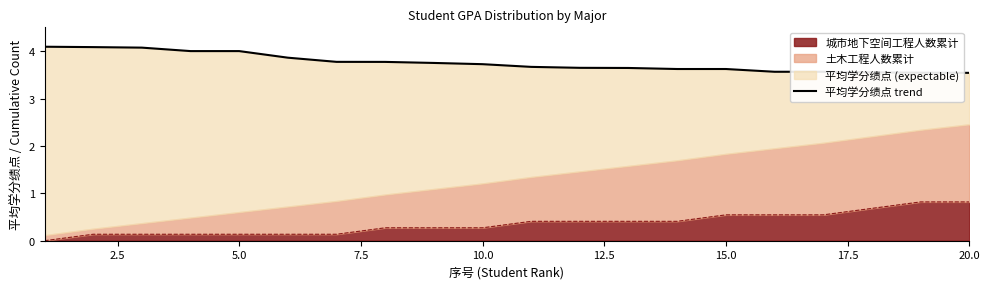

What is the maximum value for 城市地下空间工程人数累计?

0.8